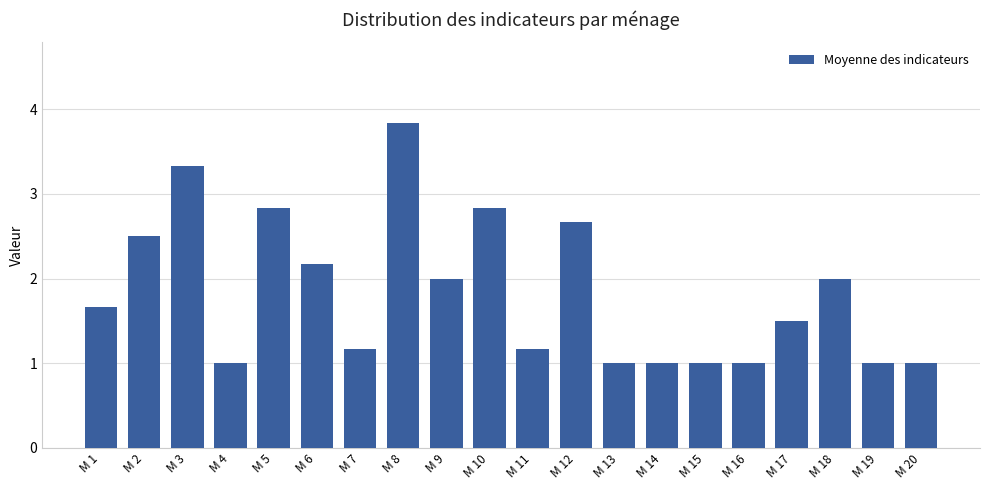

What is the approximate value at M 16?

1.0